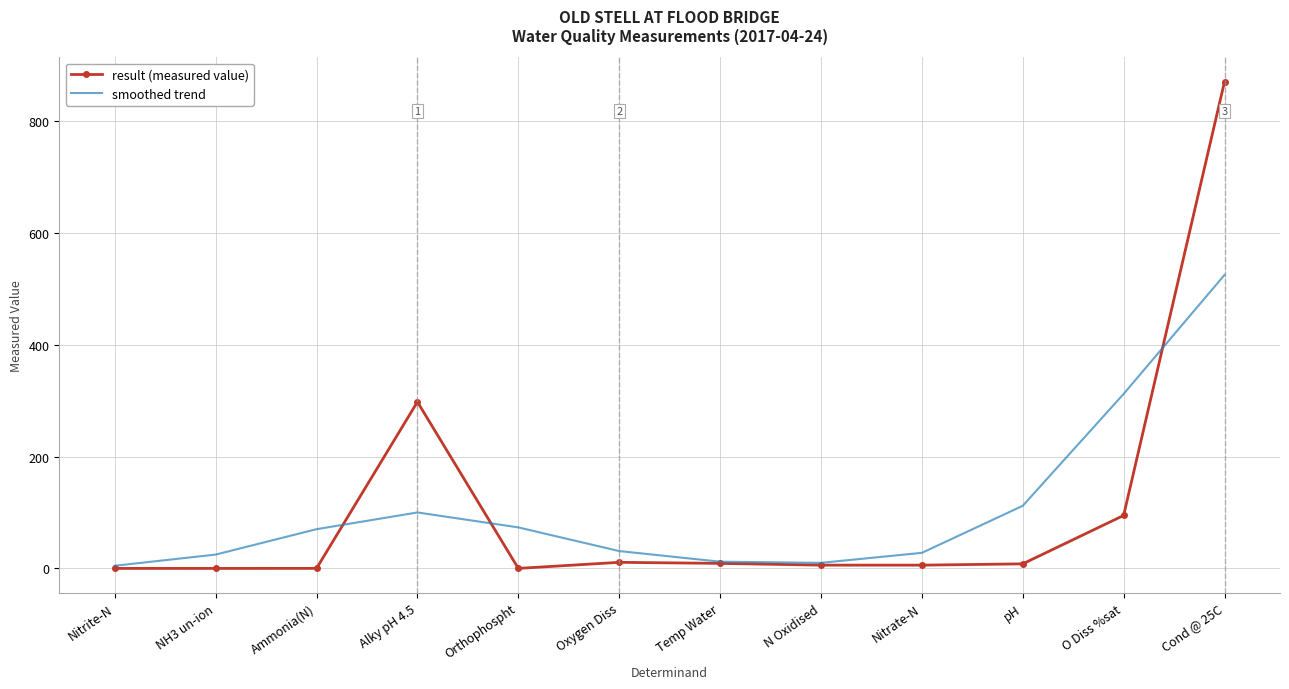

What position from the right is Temp Water?

6